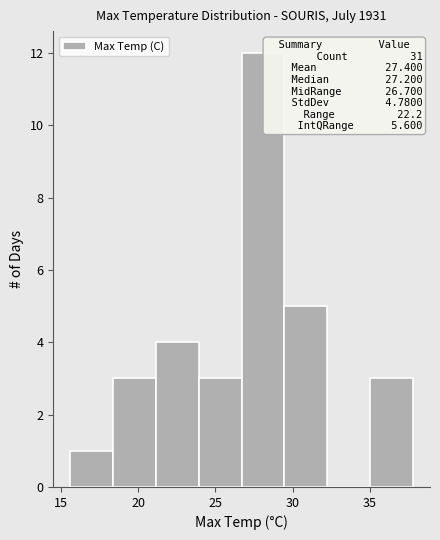

Over which range of the x-axis is the bar tallest?

26.5 to 29.5